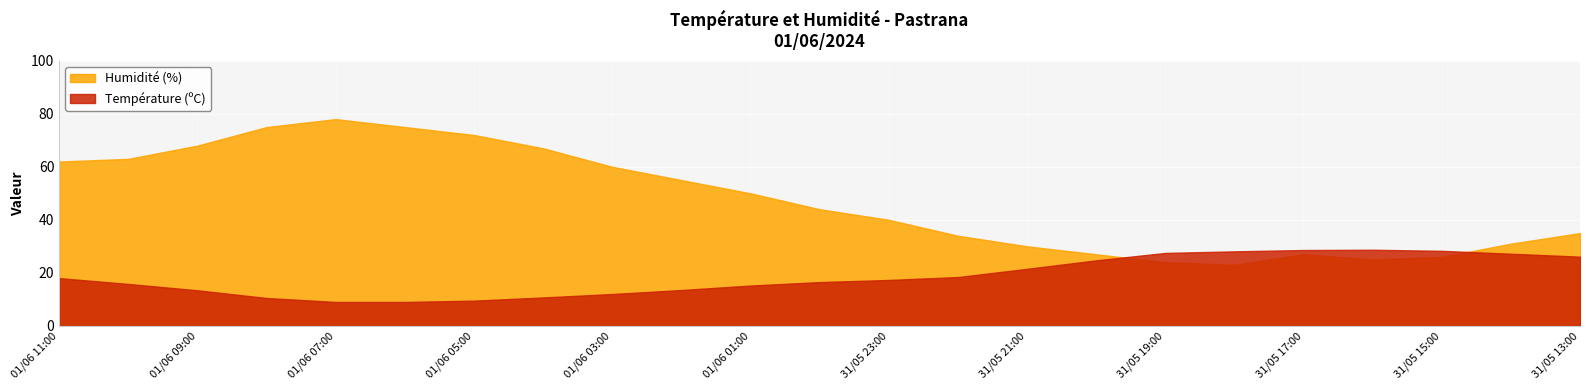

What is the sum of the Température (ºC) values at 31/05 17:00 and 31/05 20:00?

53.3